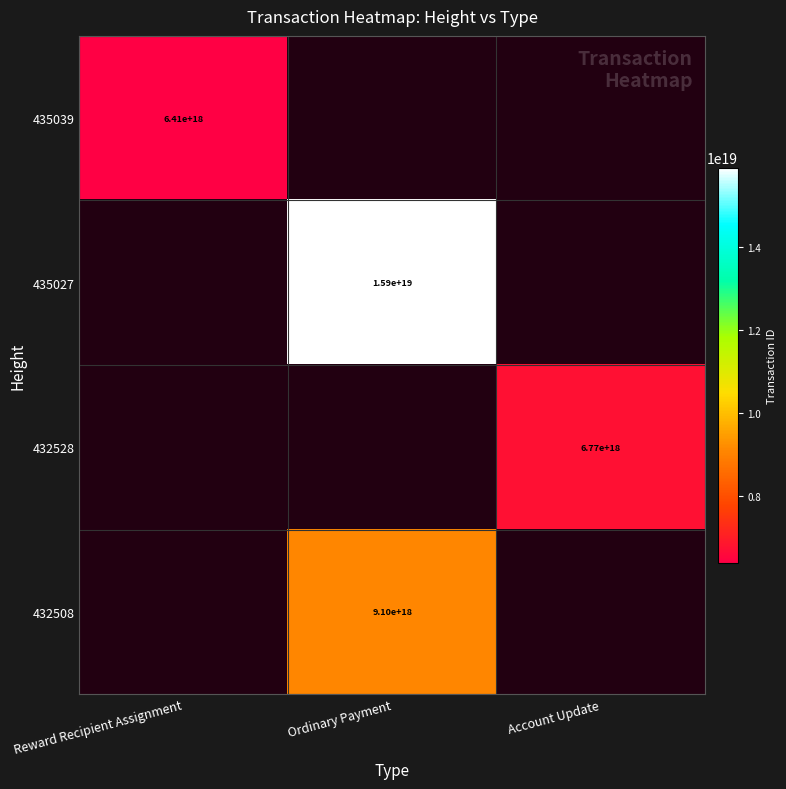

The 435039 series shows 6410000000000000000 at Reward Recipient Assignment. True or false?

True